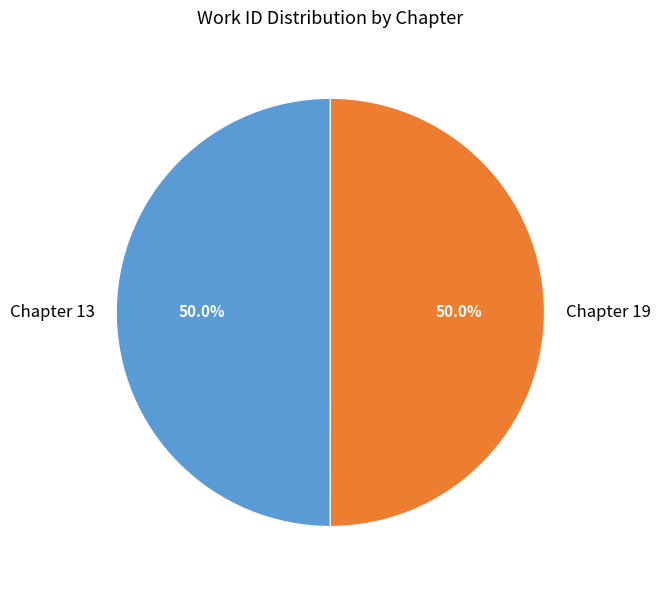

To the nearest percent, what percentage of the pie is Chapter 13?

50%